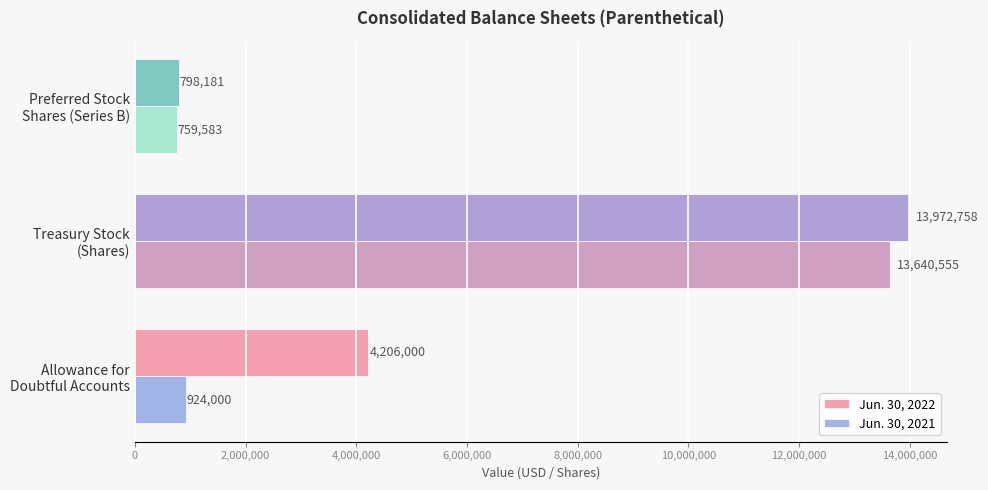

Which series has the largest range (max minus min)?

Jun. 30, 2022